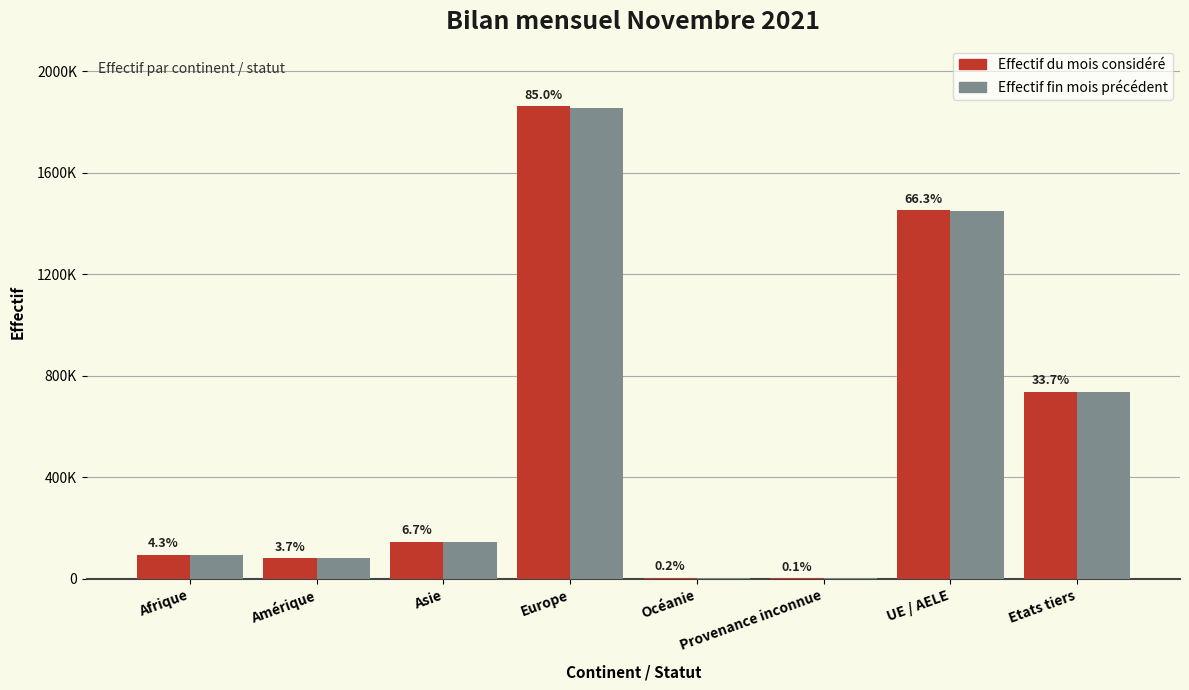

What are all the series names shown in the legend?

Effectif du mois considéré, Effectif fin mois précédent